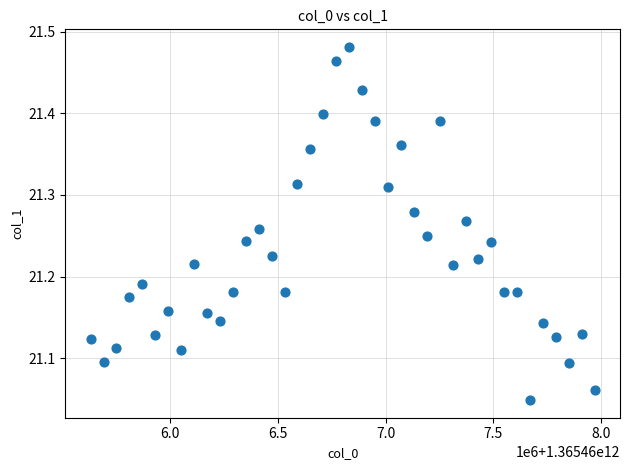

What is the range of Y values (max minus min)?

0.4